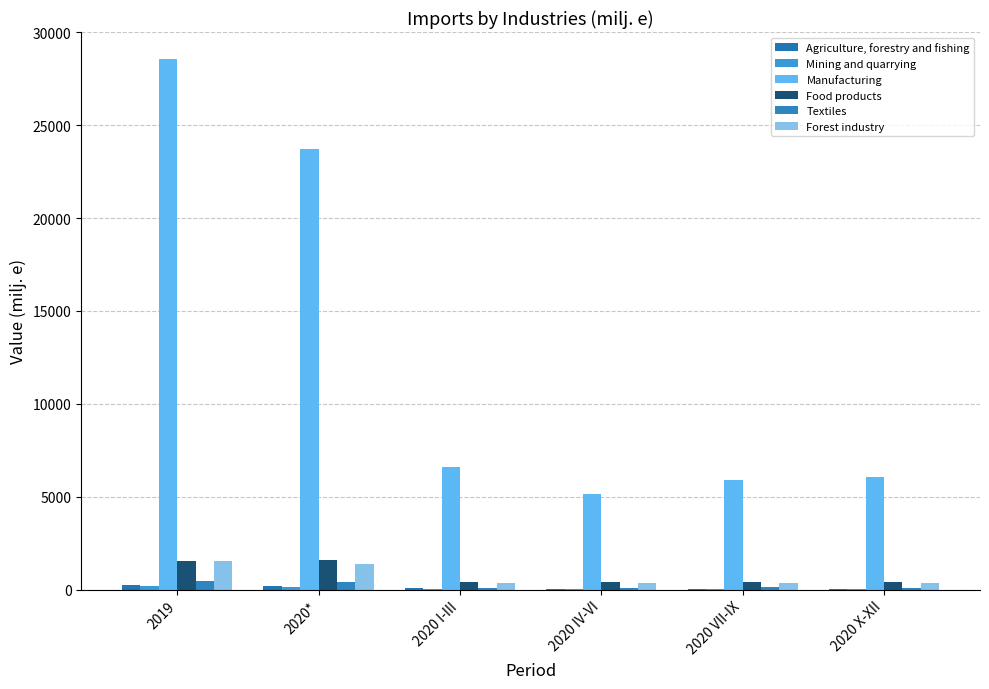

Between 2020 X-XII and 2020 IV-VI, which is larger?

2020 IV-VI